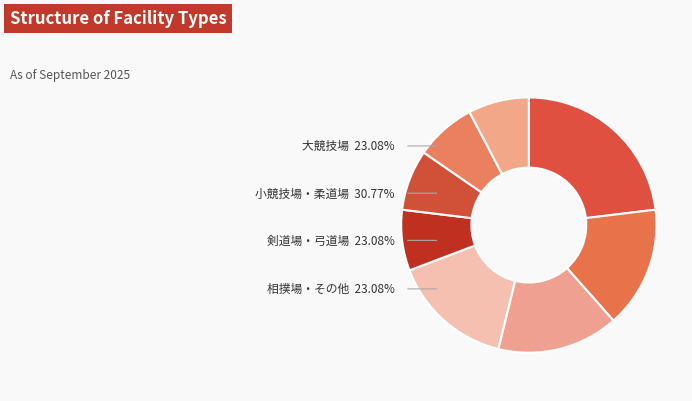

Which slice is the largest?

大競技場